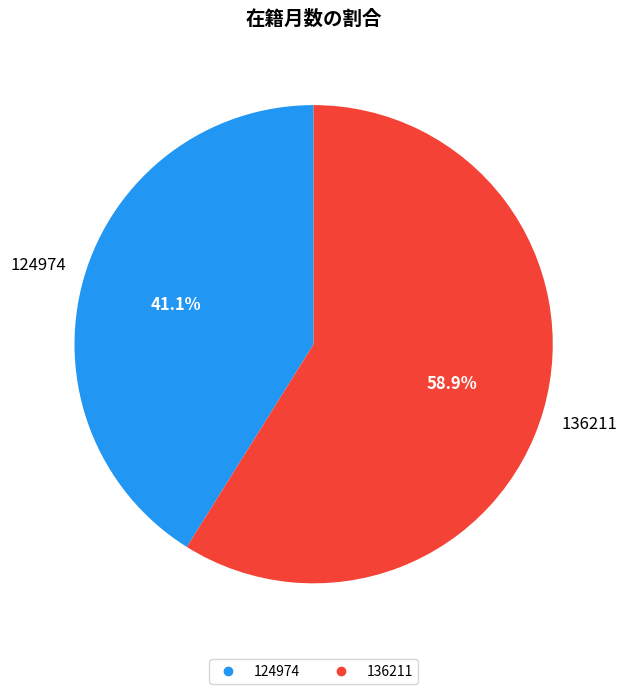

How many slices are in this pie chart?

2